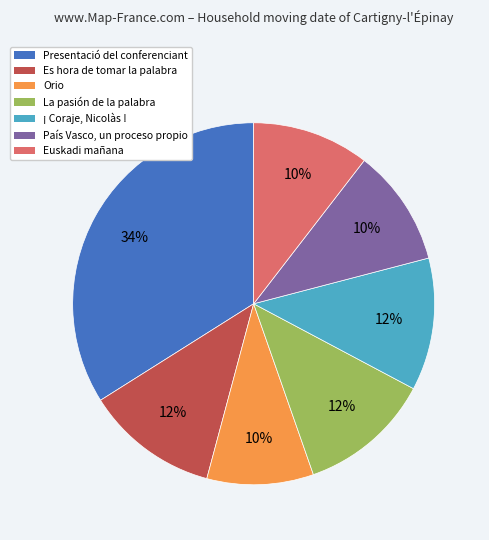

Count the number of slices in the pie.

7